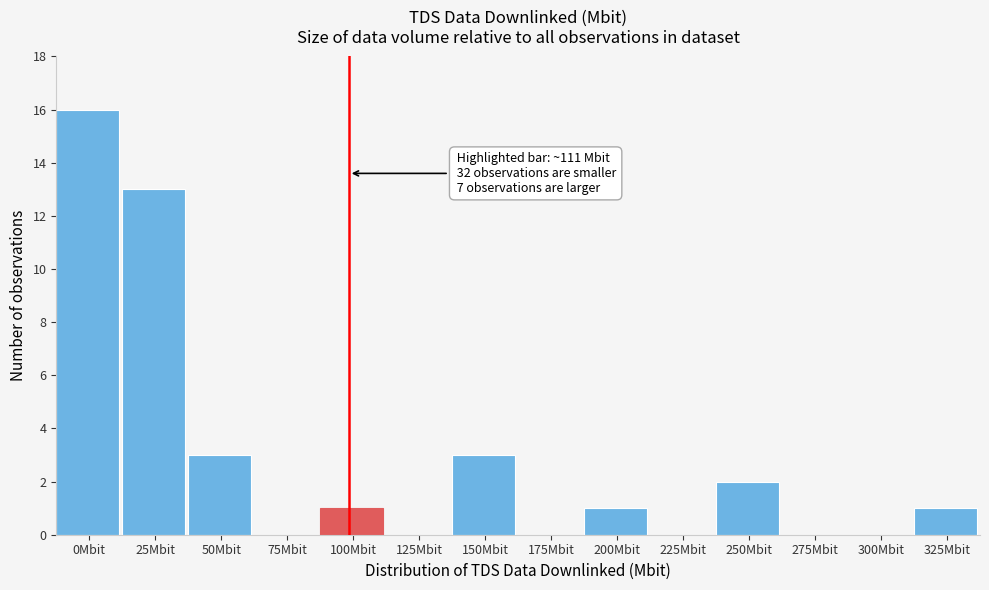

Reading right to left, what are all the values shown in this chart?

325Mbit=1	300Mbit=0	275Mbit=0	250Mbit=2	225Mbit=0	200Mbit=1	175Mbit=0	150Mbit=3	125Mbit=0	100Mbit=1	75Mbit=0	50Mbit=3	25Mbit=13	0Mbit=16